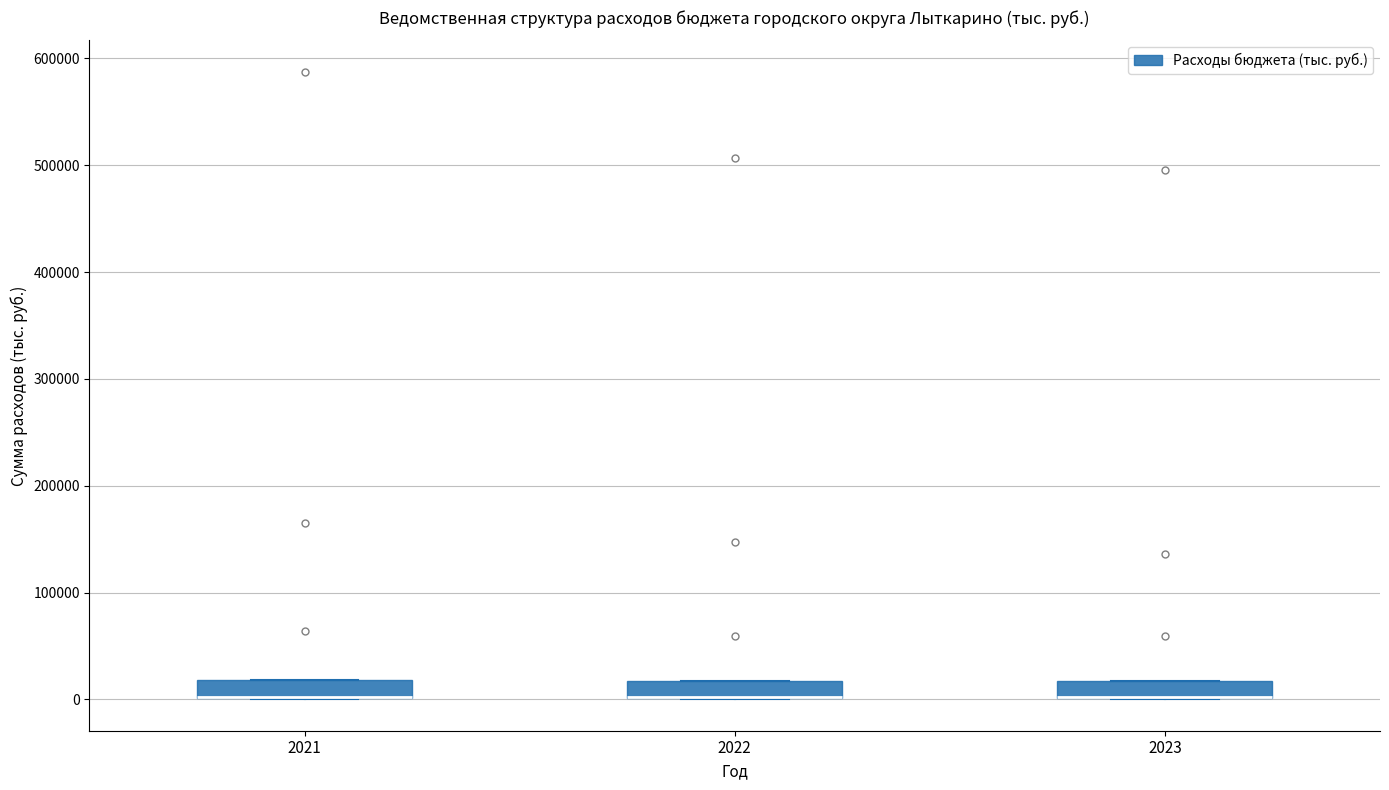

Reading left to right, transcribe this box plot: for each box, give where its median line is, the range the box spans, and where its two whiskers end, as read against the y-axis. The values are not printed on the chart, so give them approximately, as read against the axis.

2021: median 0 (drawn on the box's lower edge), box 0 to 20000, whiskers 0 to 20000
2022: median 0 (drawn on the box's lower edge), box 0 to 20000, whiskers 0 to 20000
2023: median 0 (drawn on the box's lower edge), box 0 to 20000, whiskers 0 to 20000